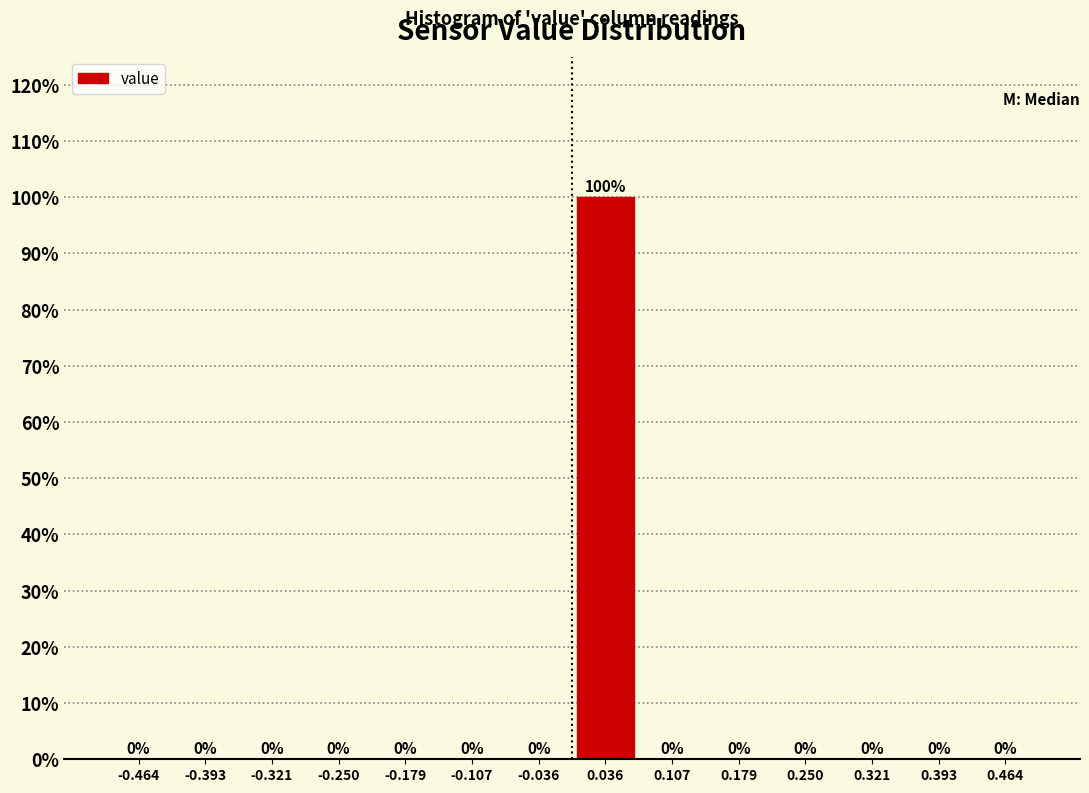

Reading left to right, list every bar in this chart as the range it spans on the x-axis followed by its height. The bar edges are not printed on the chart, so give them approximately, as read against the axis.

-0.50 to -0.43: 0
-0.43 to -0.36: 0
-0.36 to -0.29: 0
-0.29 to -0.21: 0
-0.21 to -0.14: 0
-0.14 to -0.07: 0
-0.07 to 0.00: 0
0.00 to 0.07: 100
0.07 to 0.14: 0
0.14 to 0.21: 0
0.21 to 0.29: 0
0.29 to 0.36: 0
0.36 to 0.43: 0
0.43 to 0.50: 0